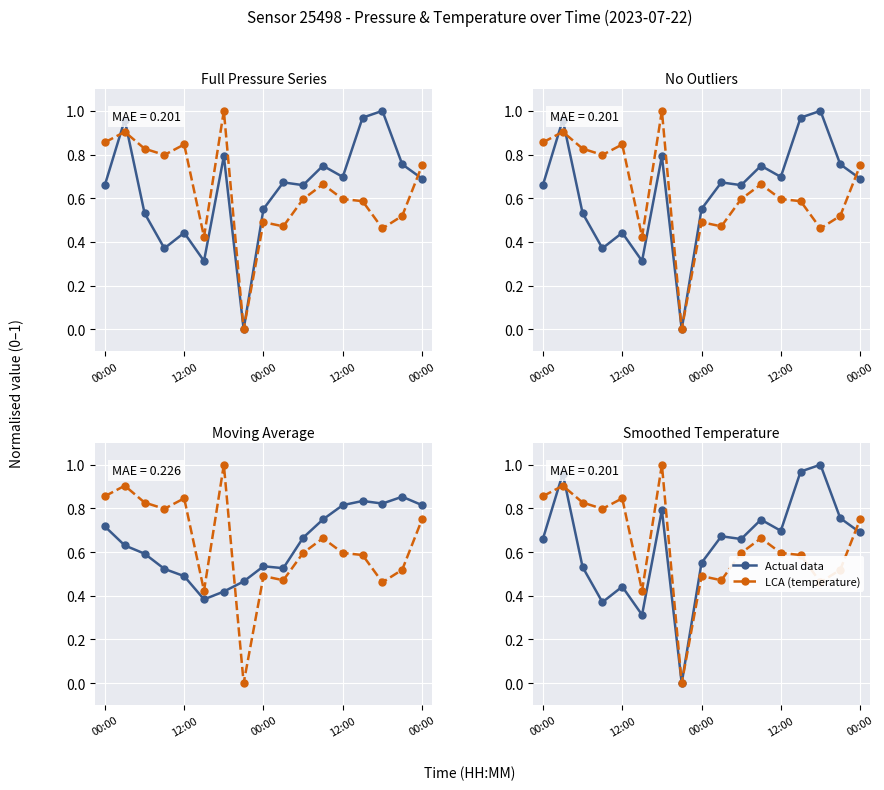

At how many categories does at least one series exceed 0?

16